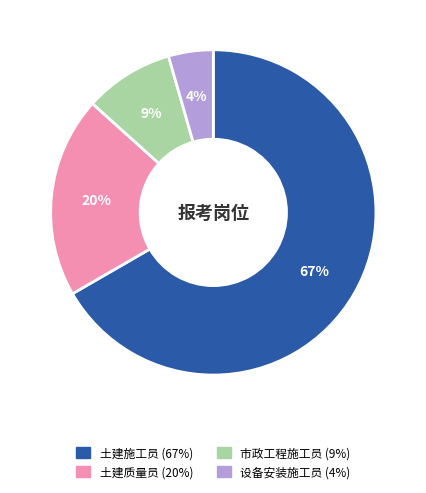

What is the smallest slice in the pie chart?

设备安装施工员